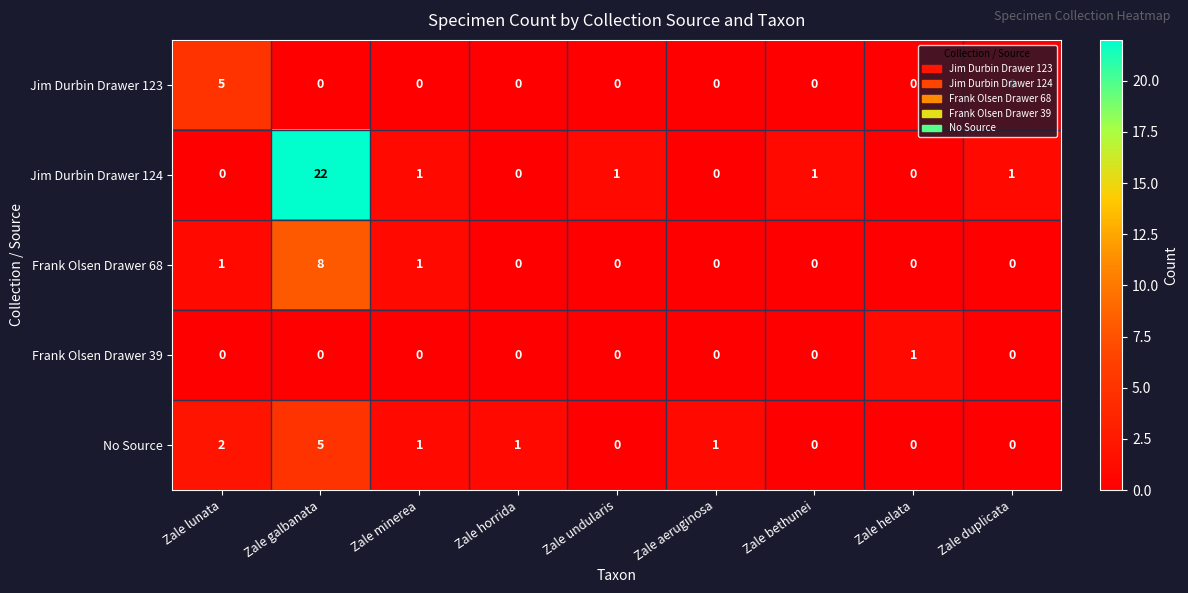

How many Frank Olsen Drawer 39 values are between 0 and 1?

9